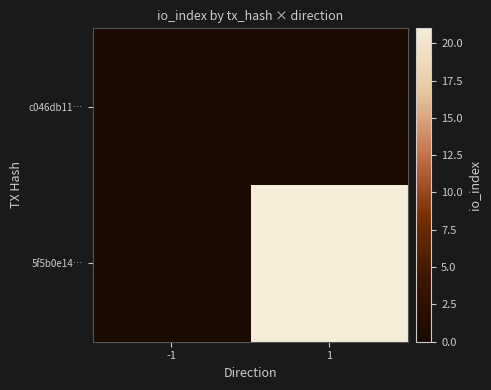

Reading left to right, extract all data points from this chart.

c046db11…: -1=0	1=0
5f5b0e14…: -1=0	1=21